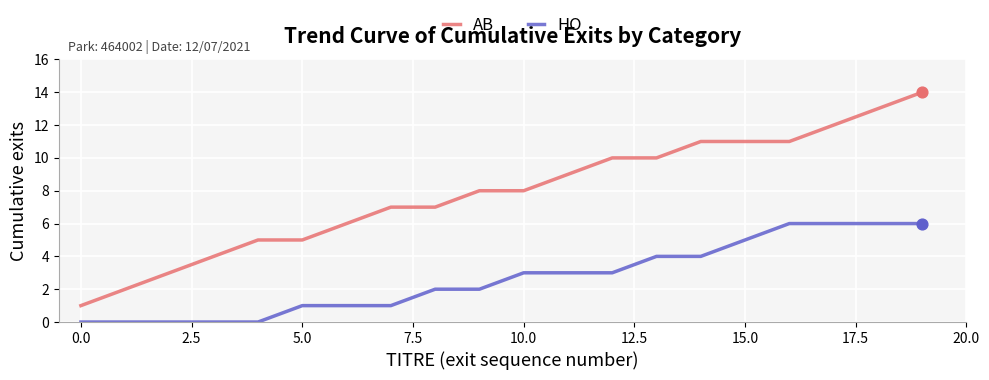

Which series has the widest spread of values?

AB